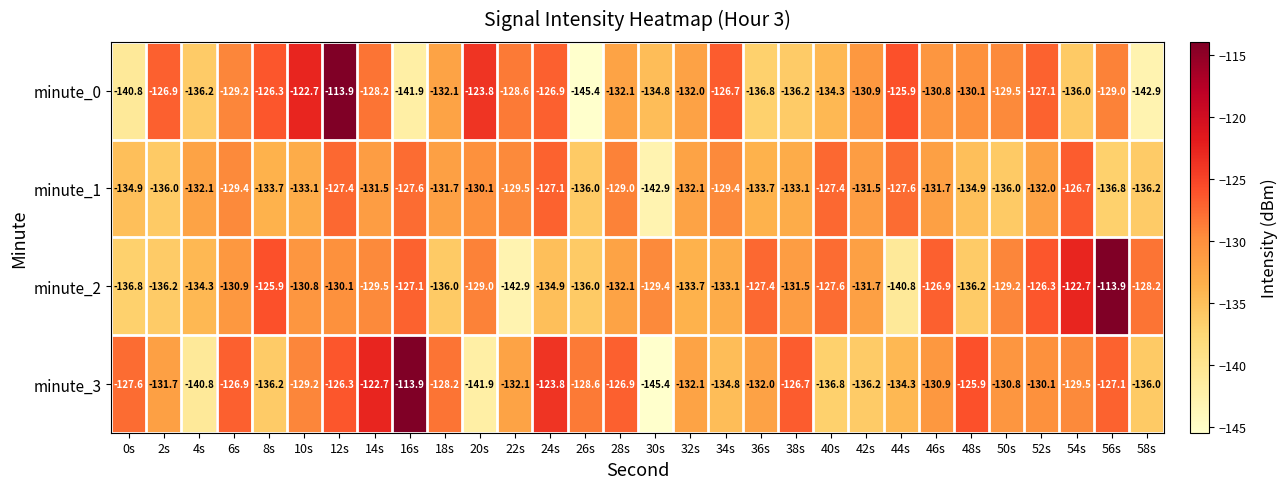

At which label does minute_1 reach its minimum?

30s